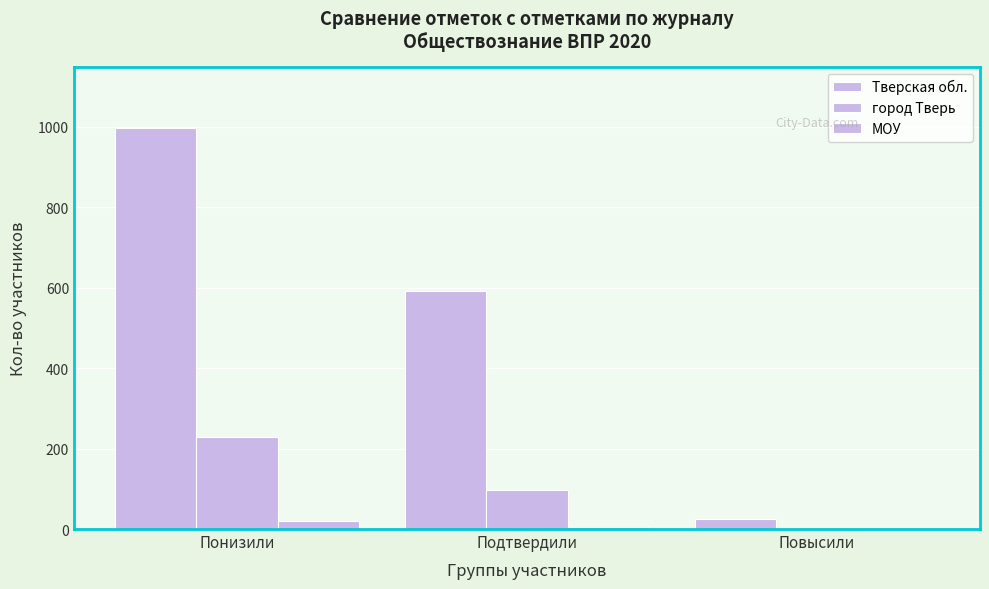

Count the number of data series in this chart.

3